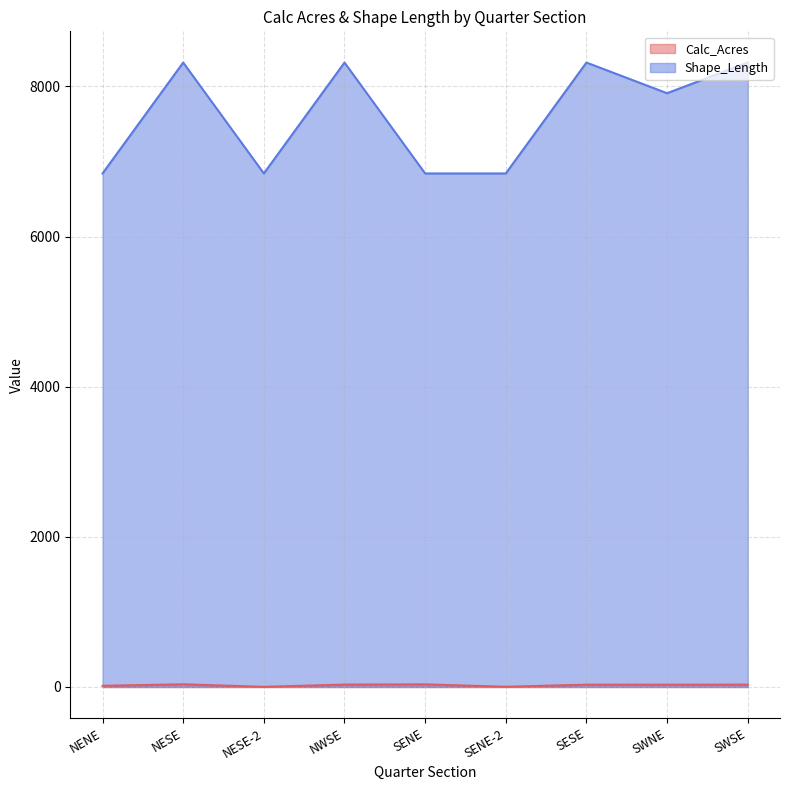

What is the difference between the maximum and minimum values in the Calc_Acres series?

34.1